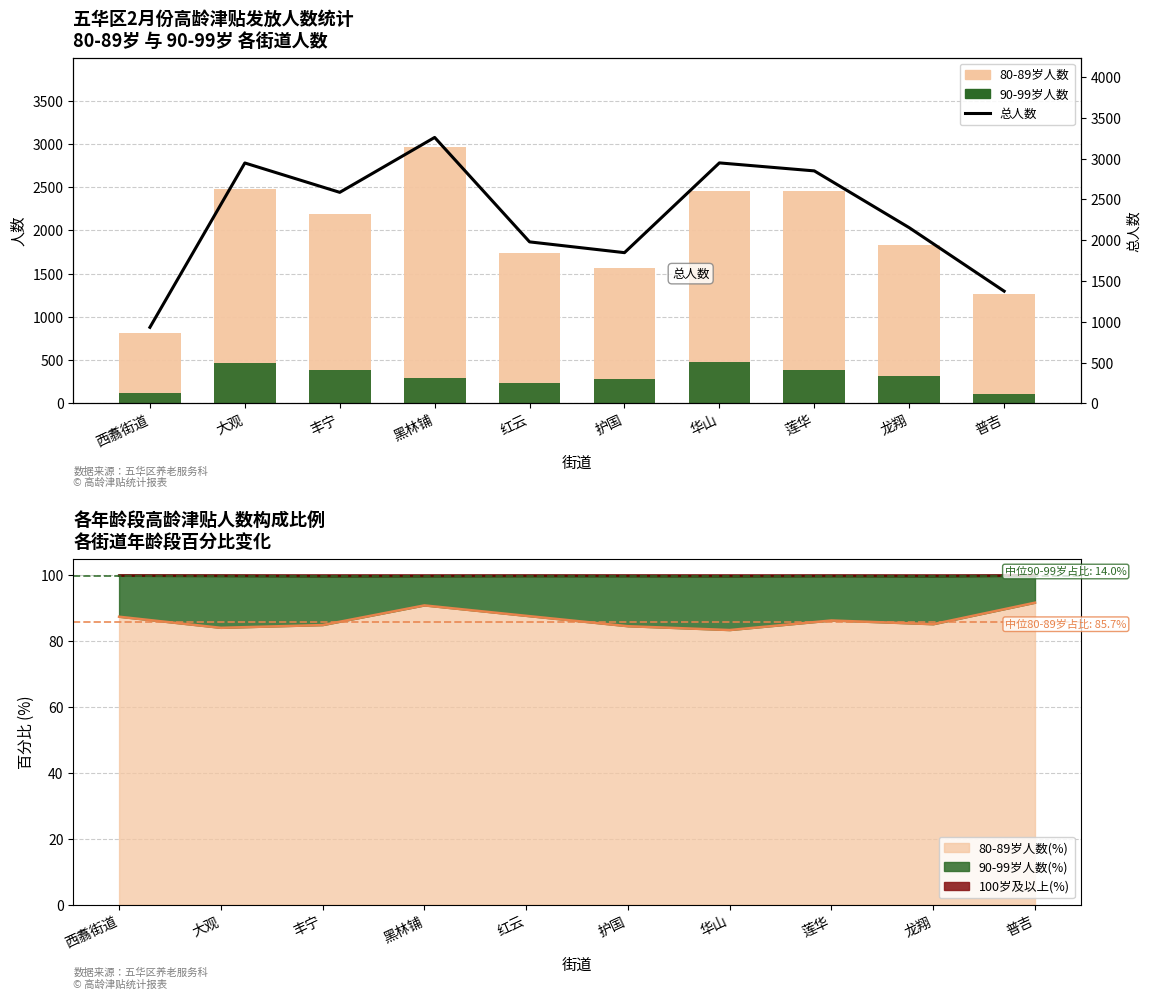

What is the total value across all series at 大观?

5887